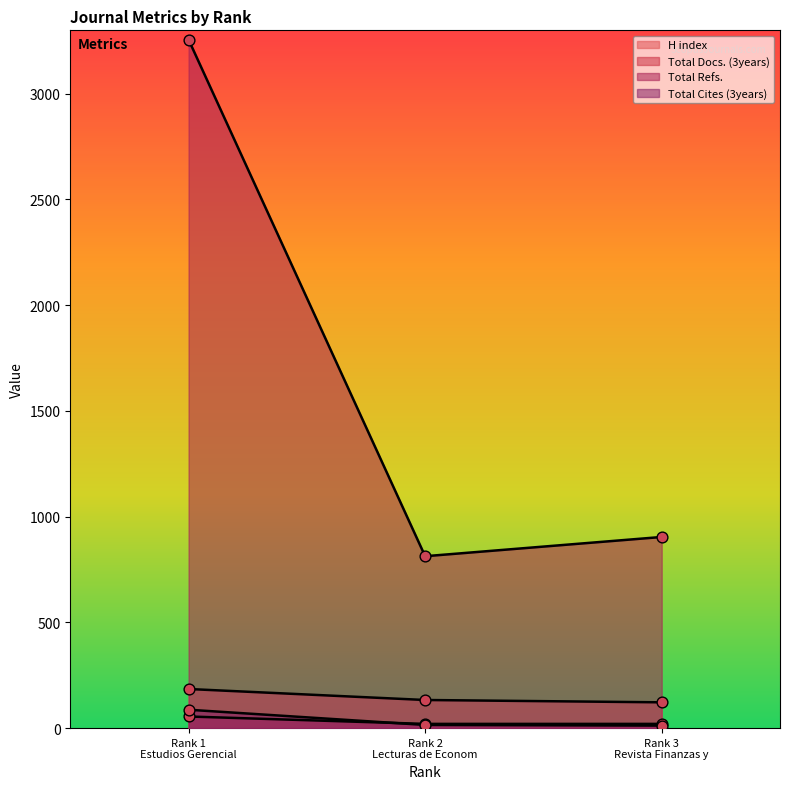

Which series reaches the minimum Y coordinate?

Total Cites (3years)